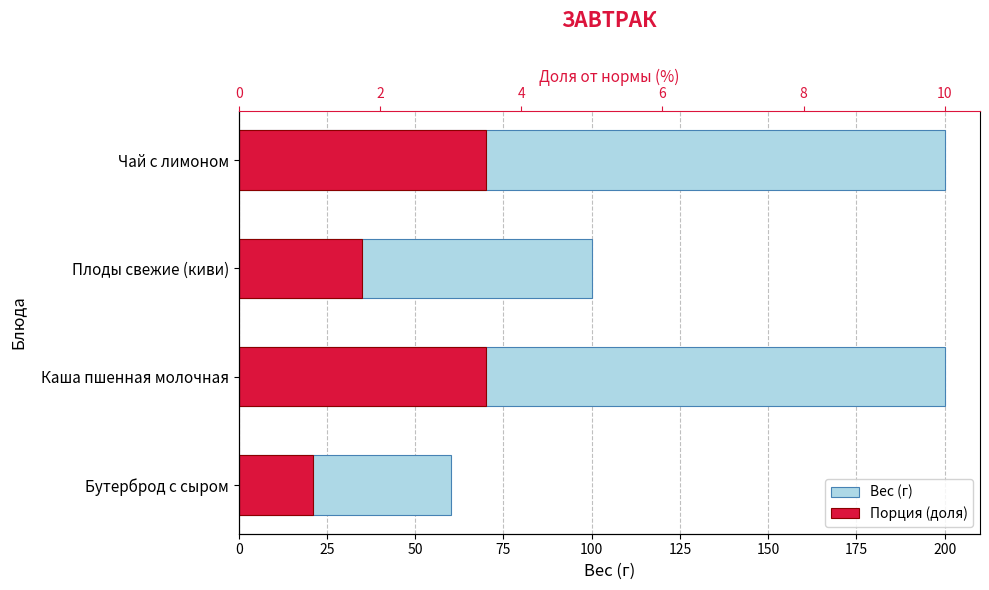

List the series in order of their overall mean, highest first.

Вес (г), Порция (доля)